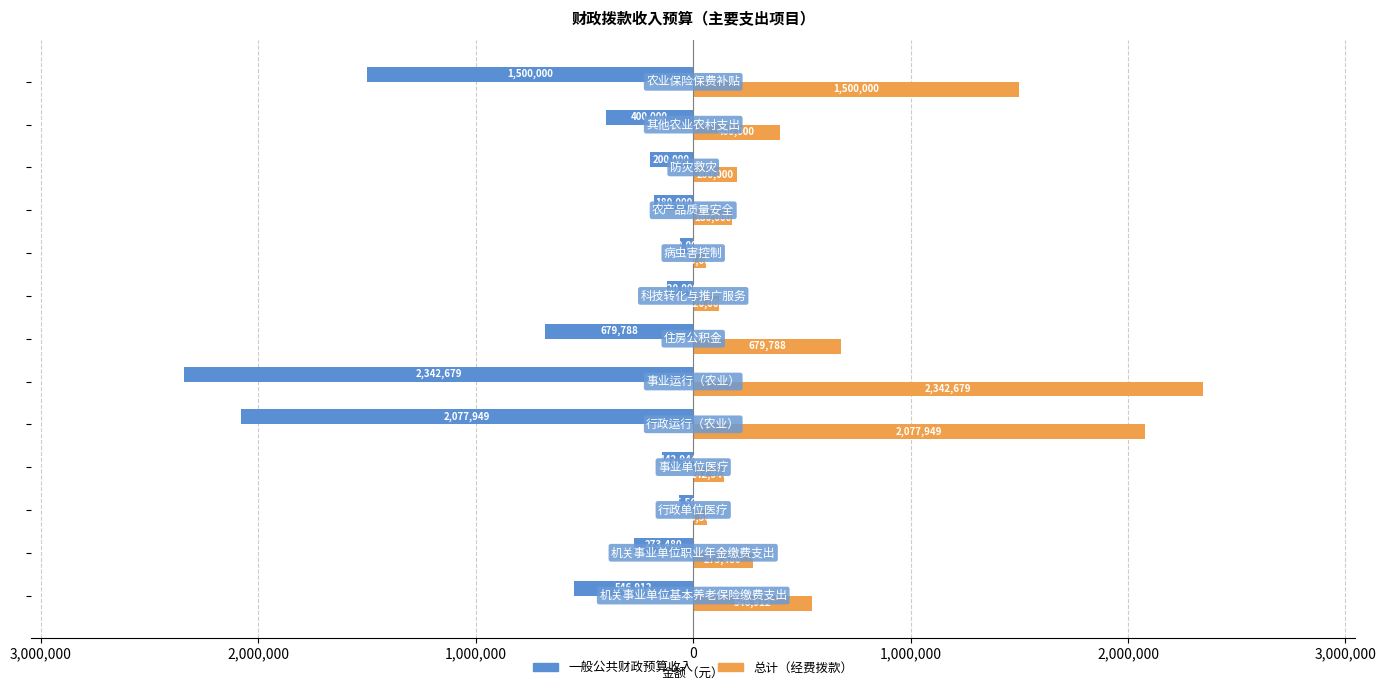

What are all the series names shown in the legend?

一般公共财政预算收入, 总计（经费拨款）